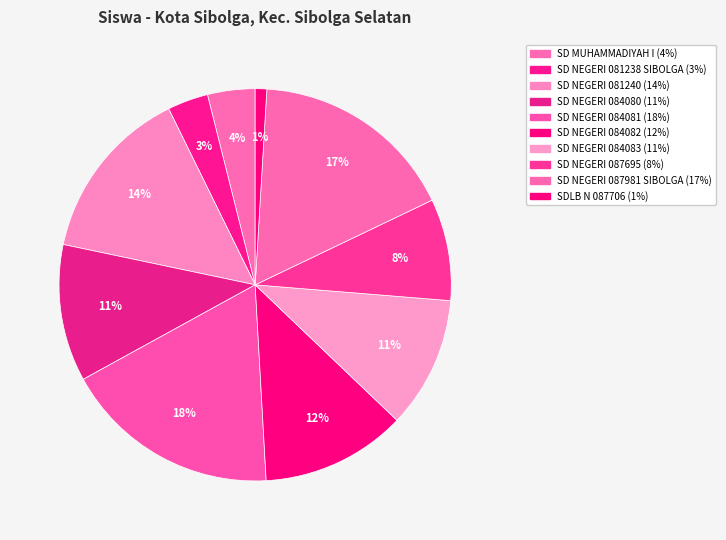

How many slices are in this pie chart?

10